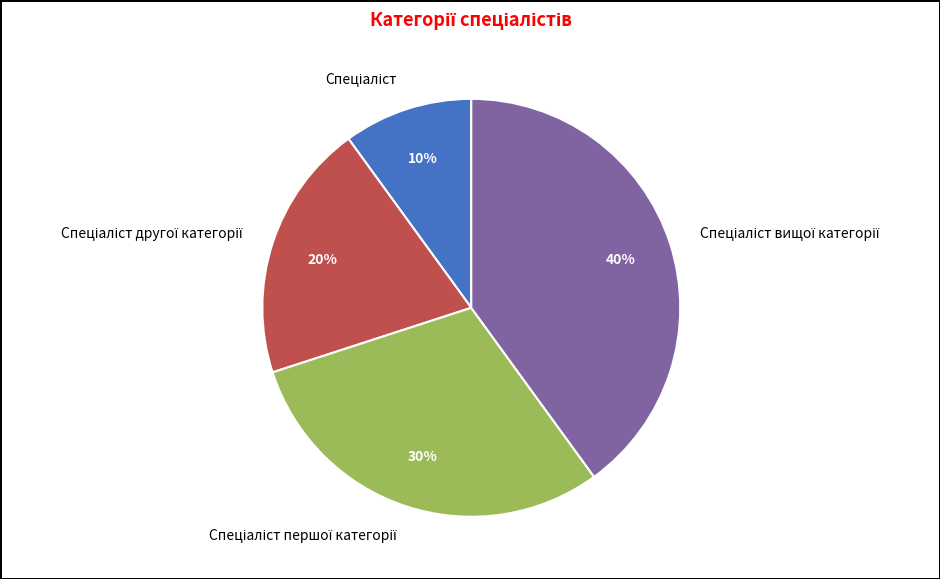

Does any single category account for the majority?

No